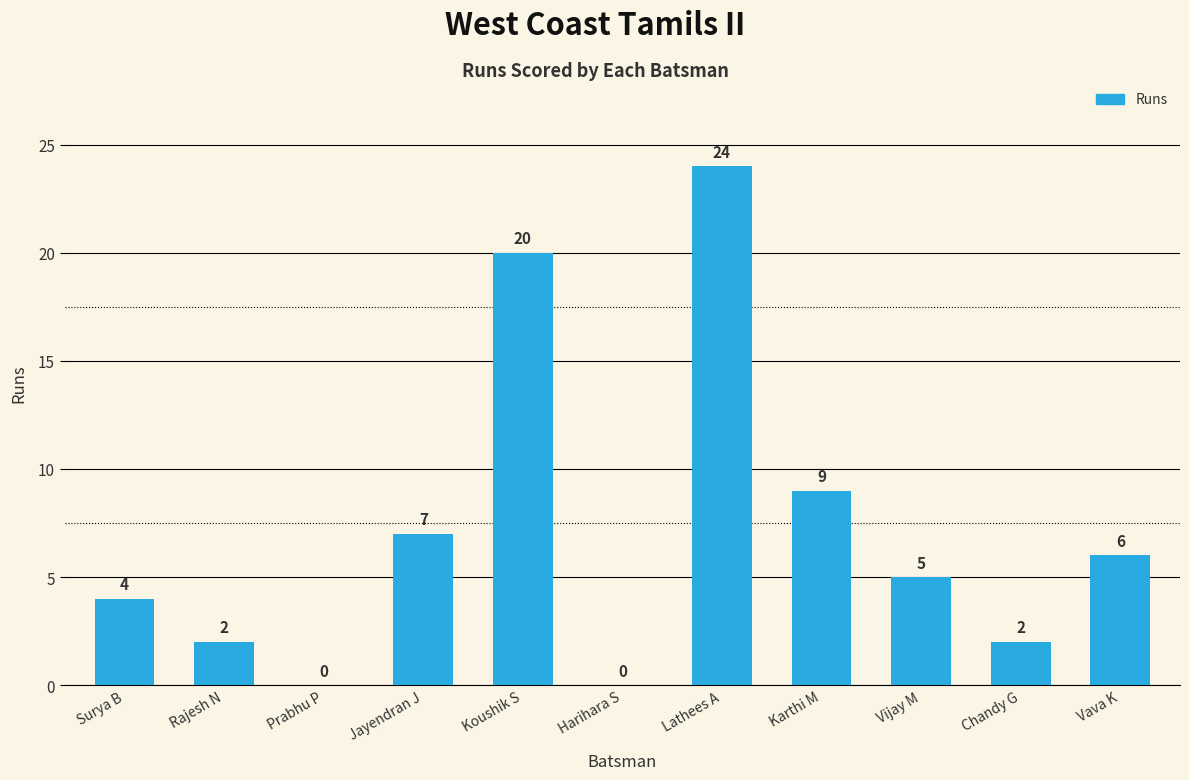

Count the number of categories in the chart.

11